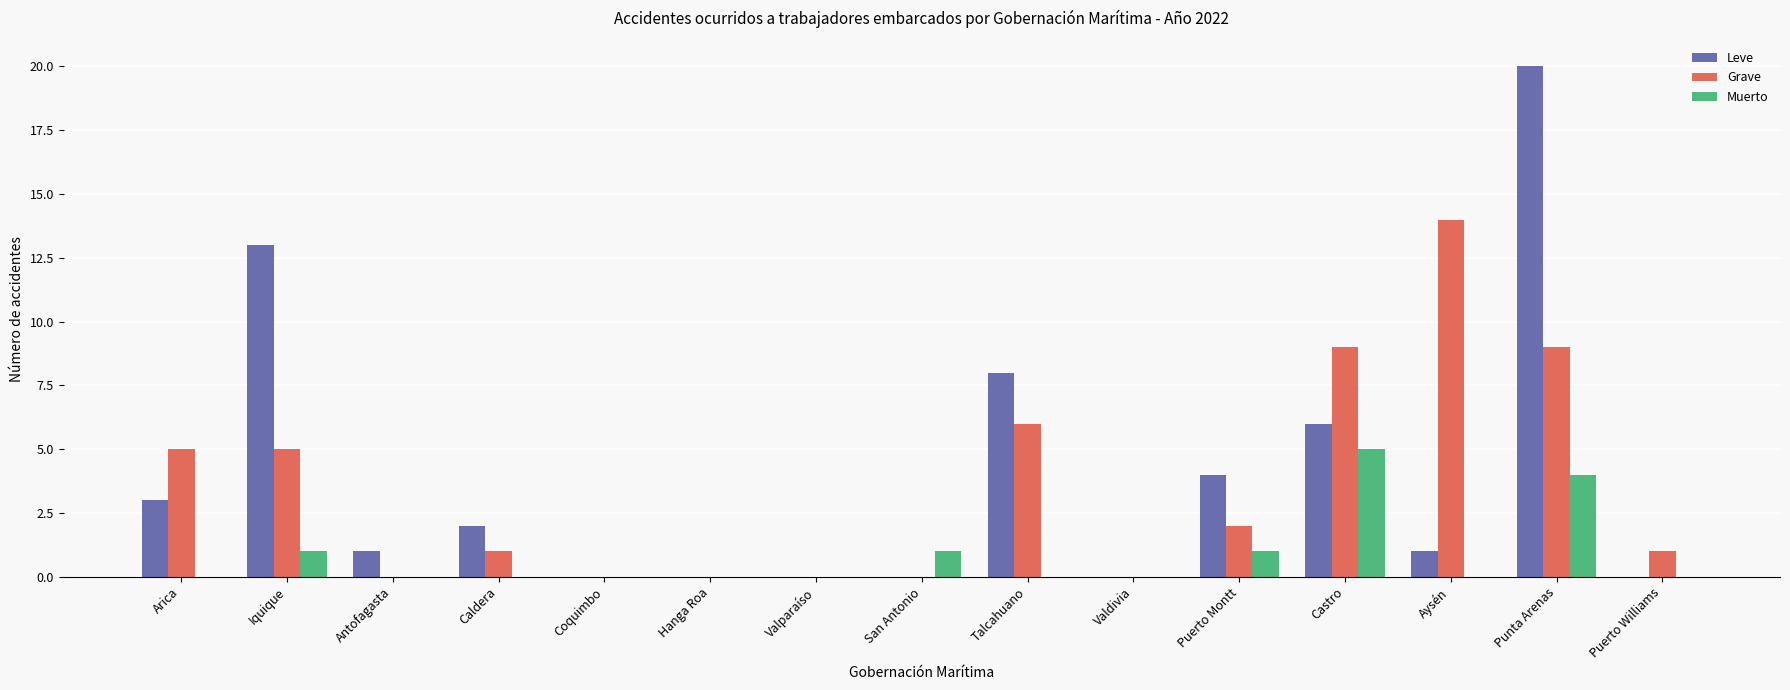

Is the value of Grave at Aysén greater than the value of Leve at Aysén?

Yes